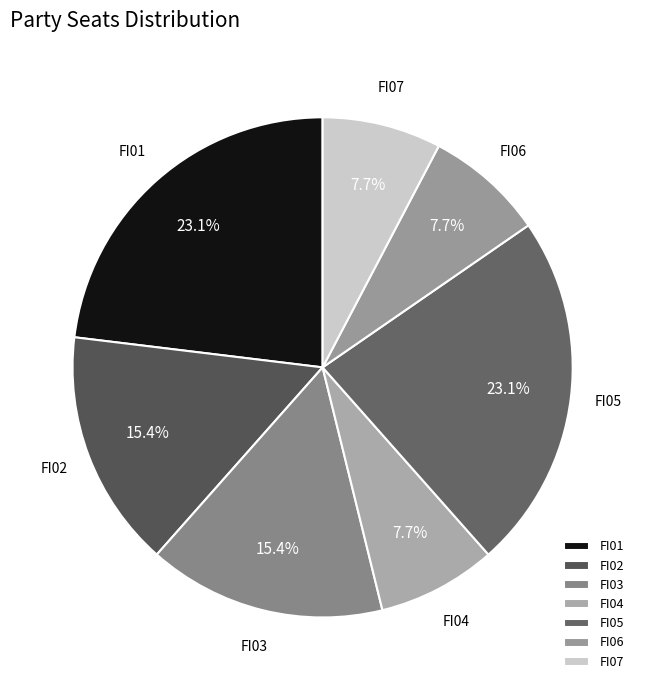

Does FI02 represent more than half of the total?

No